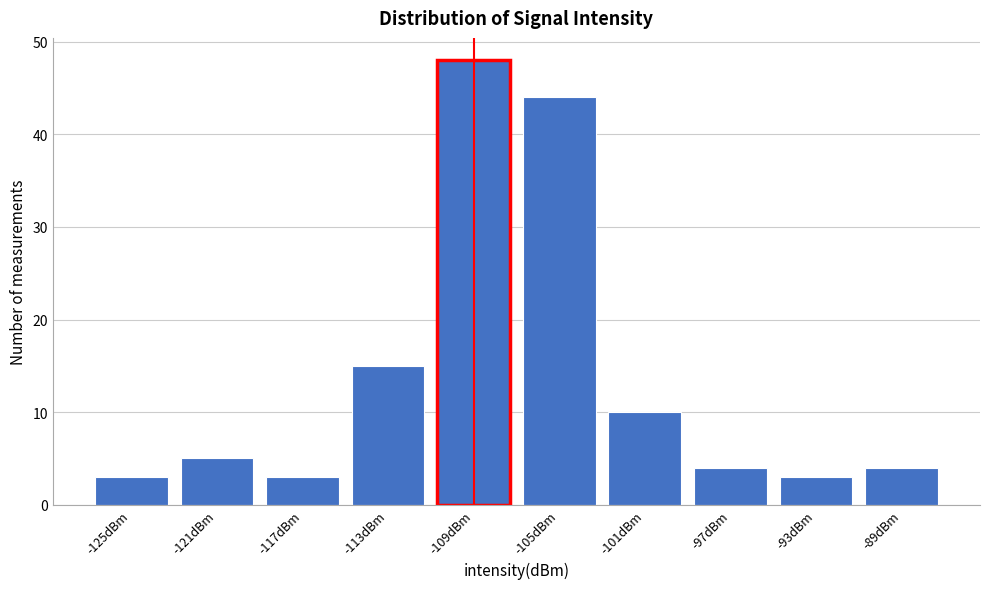

Reading left to right, what are all the values shown in this chart?

-125dBm=3	-121dBm=5	-117dBm=3	-113dBm=15	-109dBm=48	-105dBm=44	-101dBm=10	-97dBm=4	-93dBm=3	-89dBm=4